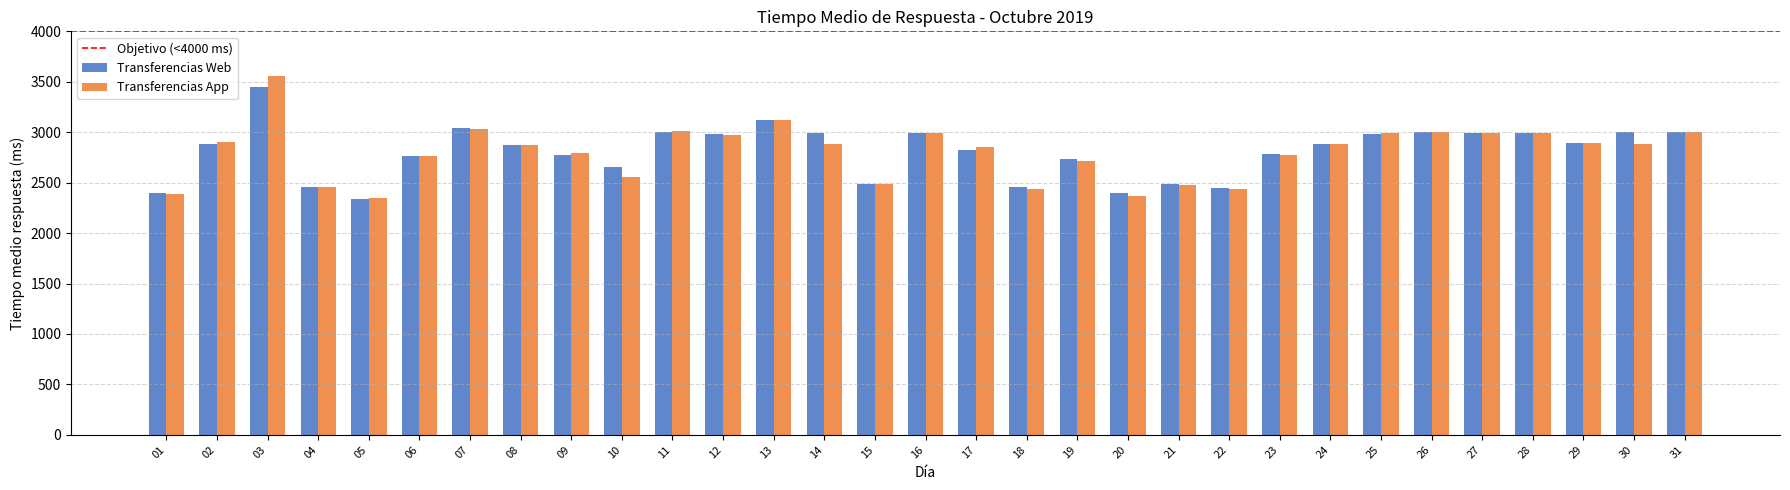

What is the greatest value displayed?

3554